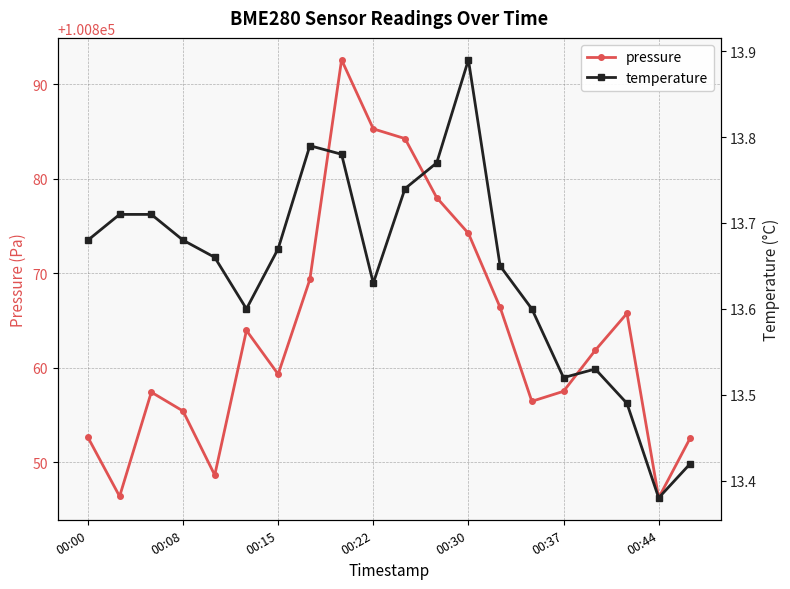

Which series has the widest spread of values?

pressure